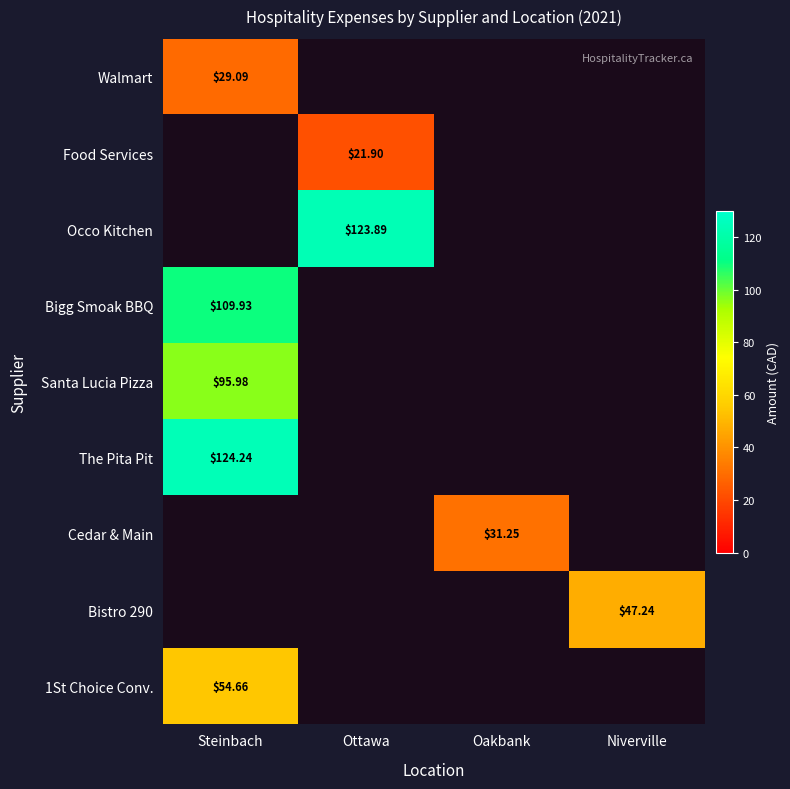

How many values in The Pita Pit are above zero?

1